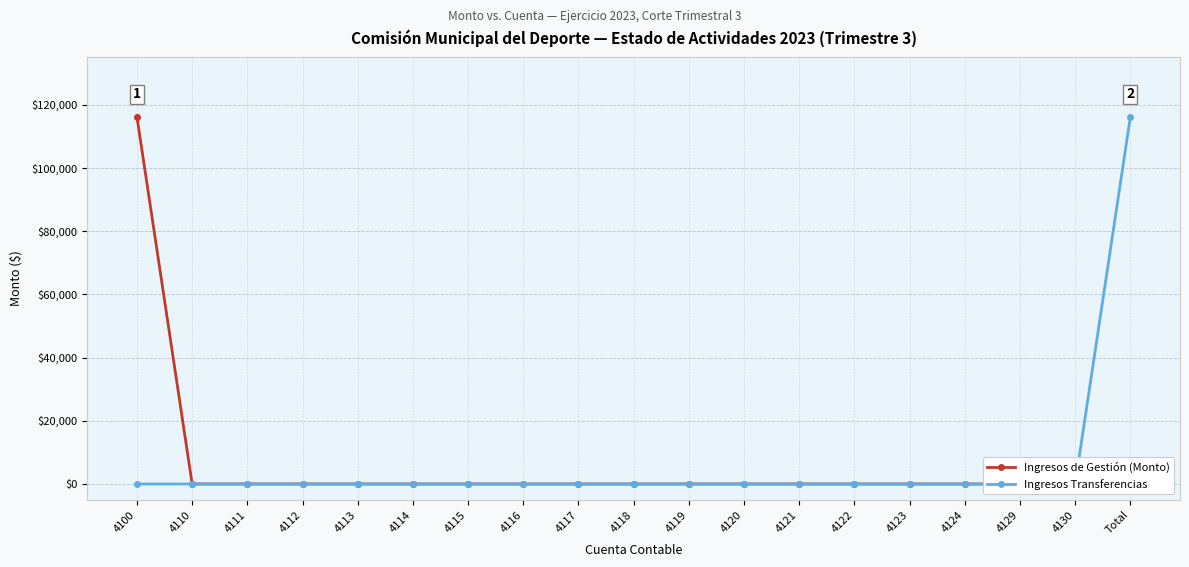

At 4124, list the series in order from smallest to largest.

Ingresos de Gestión (Monto), Ingresos Transferencias